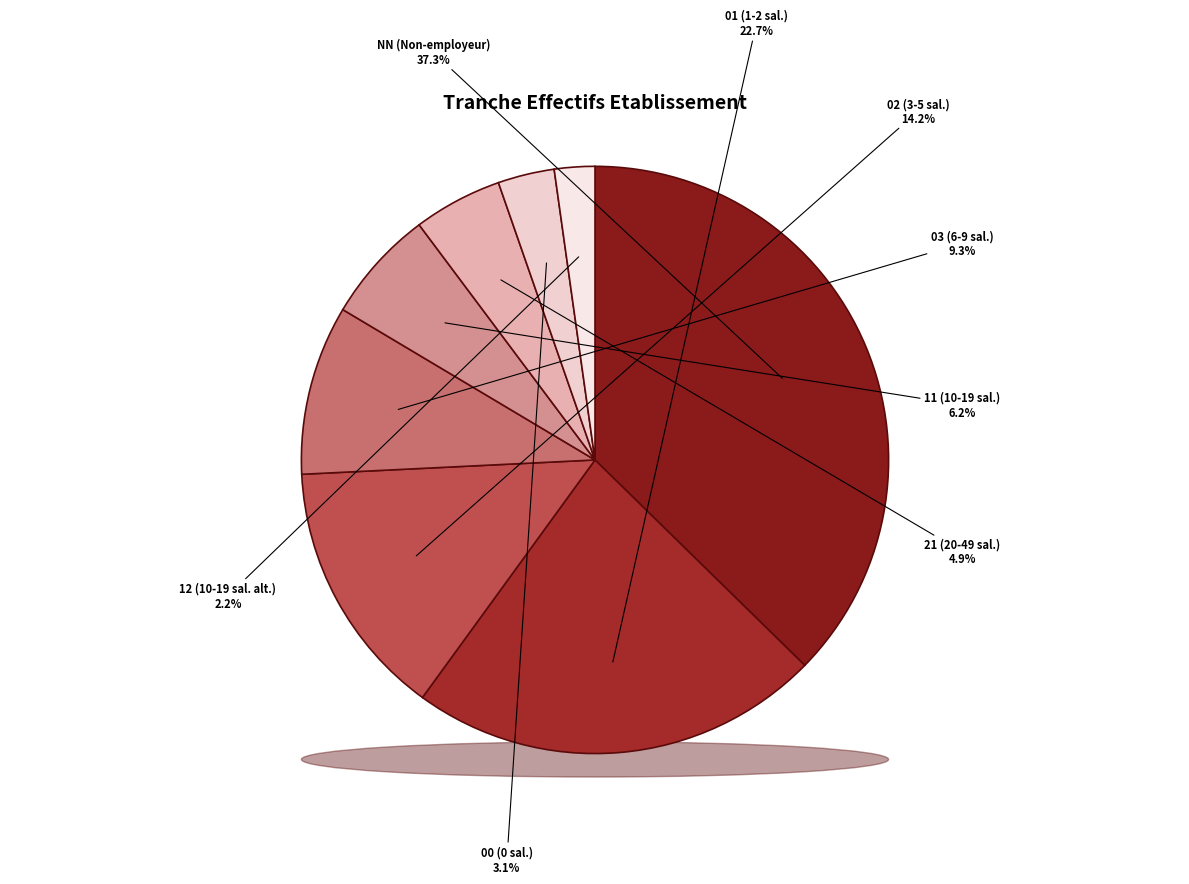

To the nearest percent, what portion does 02 represent?

14%